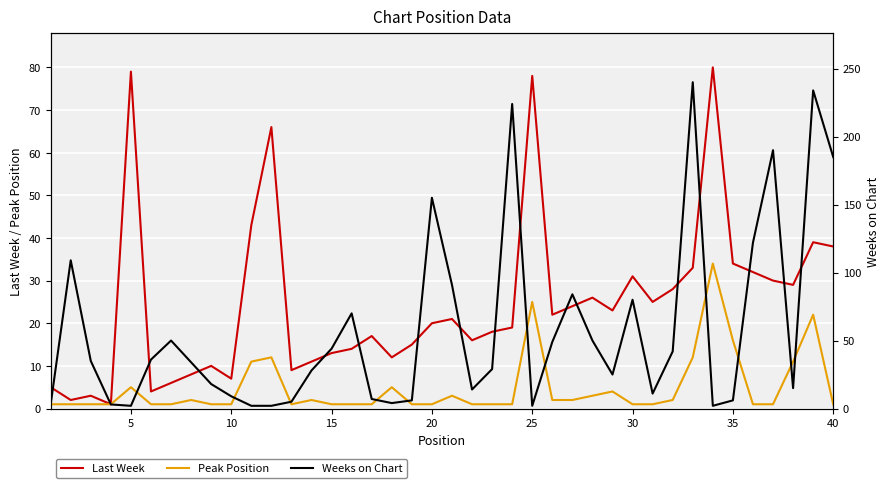

Where is Peak Position nearest to the value 17?

35